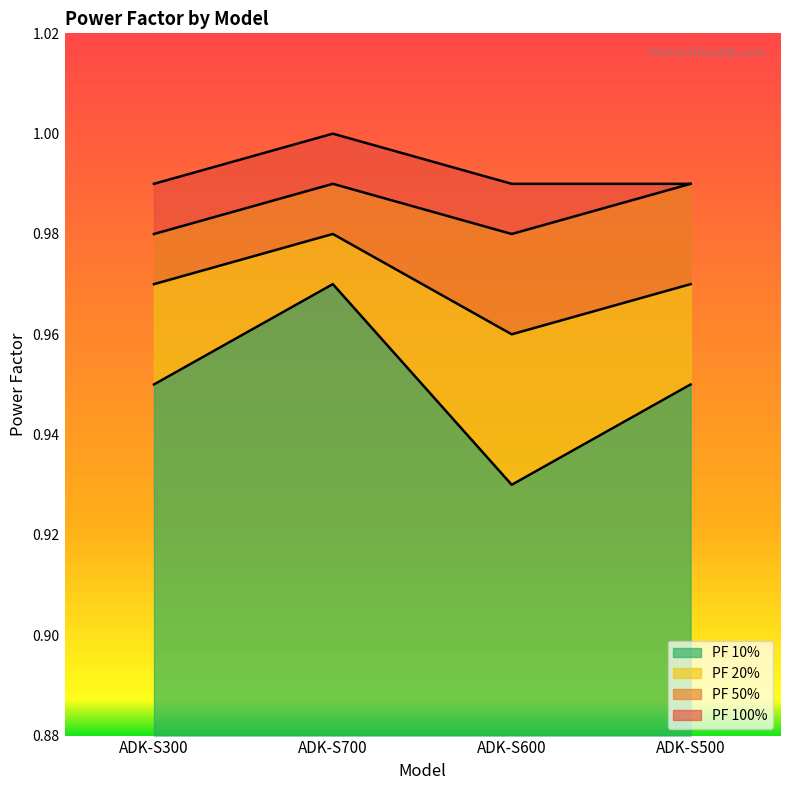

Which has a higher value, ADK-S700 or ADK-S300?

ADK-S700